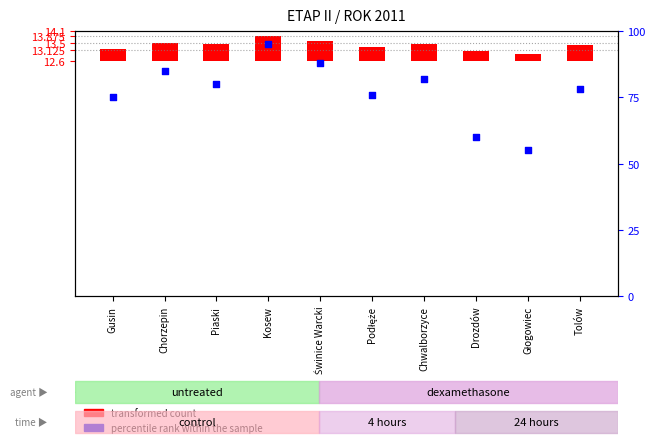

At which category is the sum across all series the highest?

Kosew